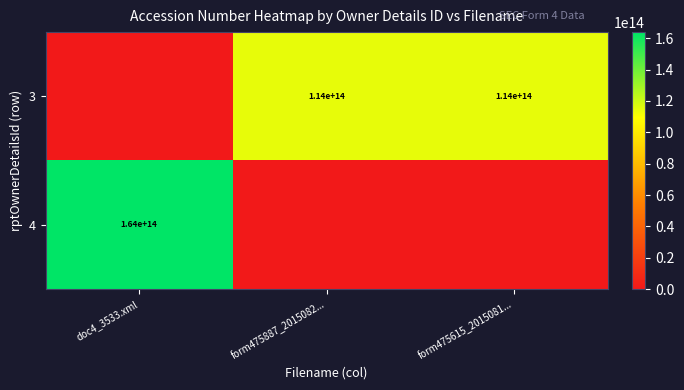

The value of 3 at form475615_2015081... is 114000000000000. True or false?

True